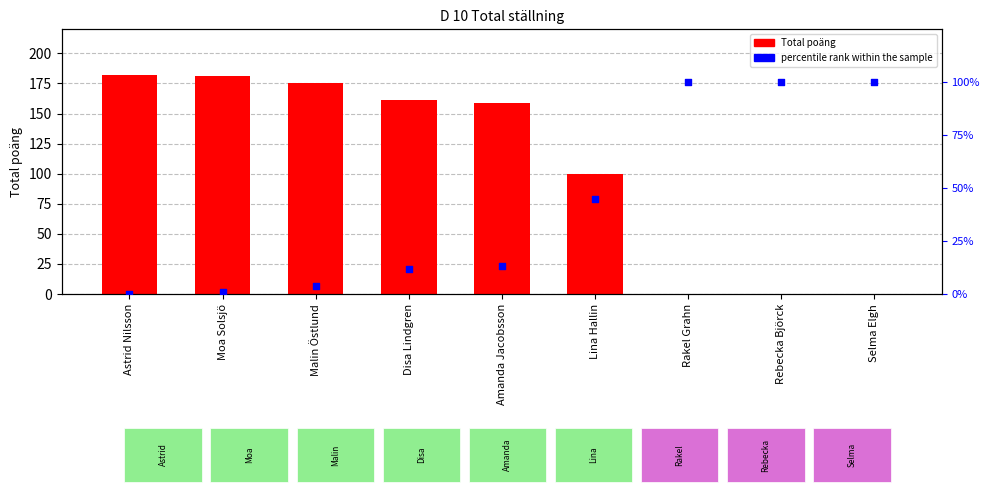

What are all the series names shown in the legend?

Total poäng, percentile rank within the sample